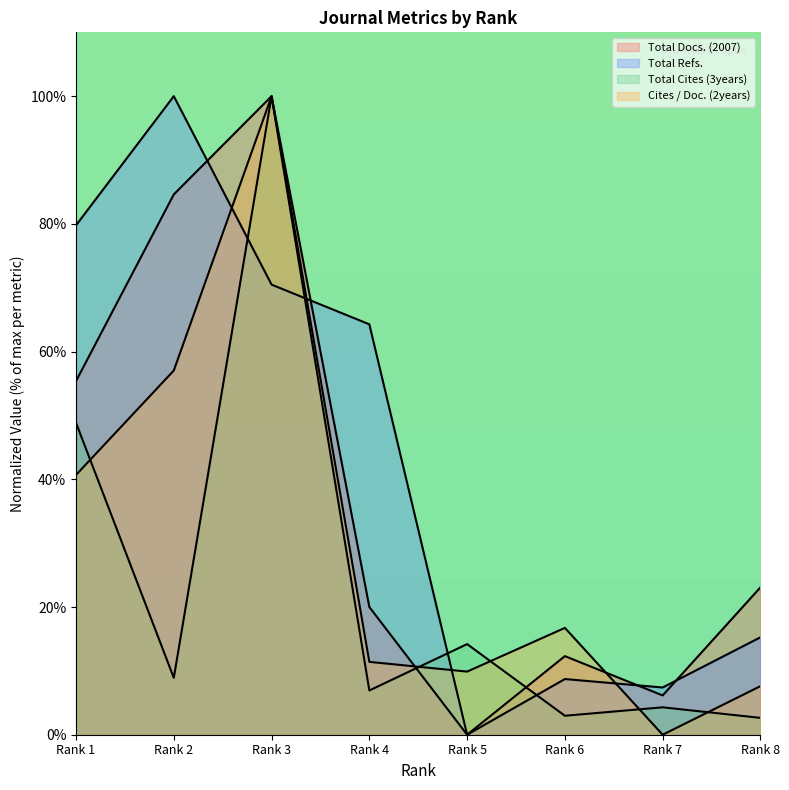

Does the chart display data point markers on the line(s)?

No